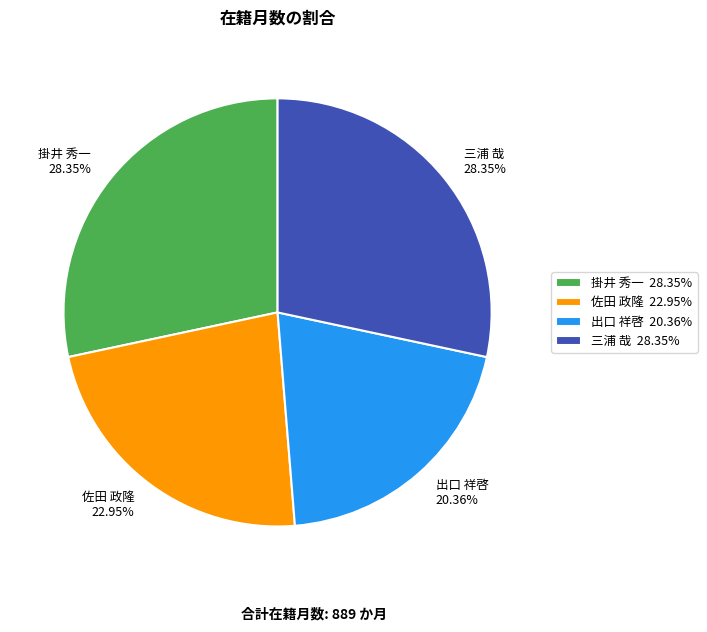

Do 三浦 哉 and 掛井 秀一 together represent more than half of the pie?

Yes